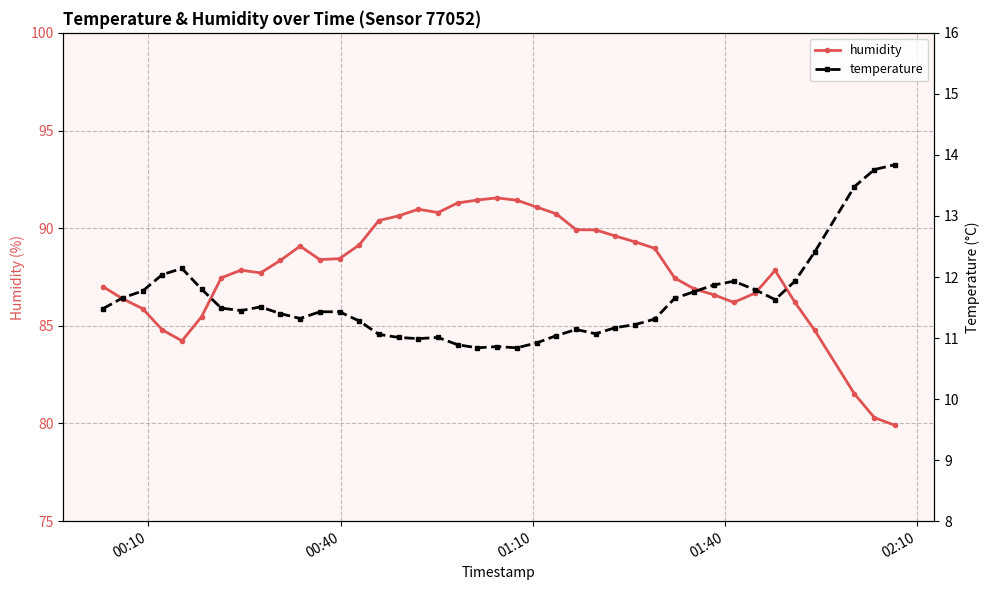

True or false: humidity and temperature cross at least once.

False